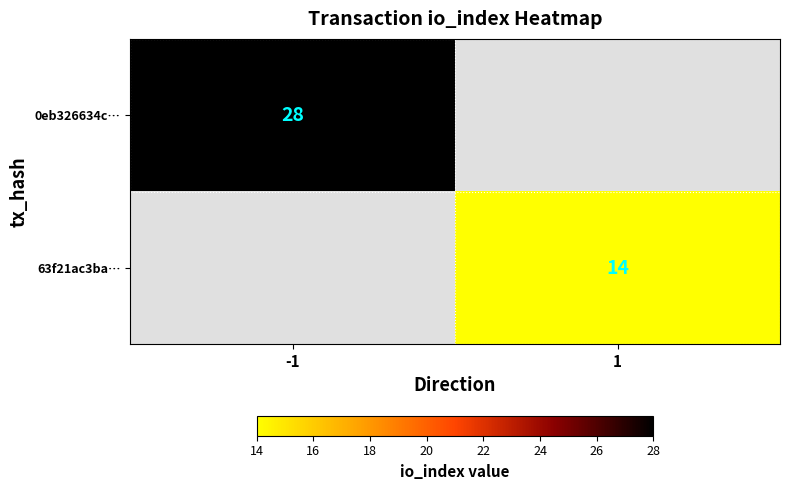

At how many categories does at least one series exceed 15?

1